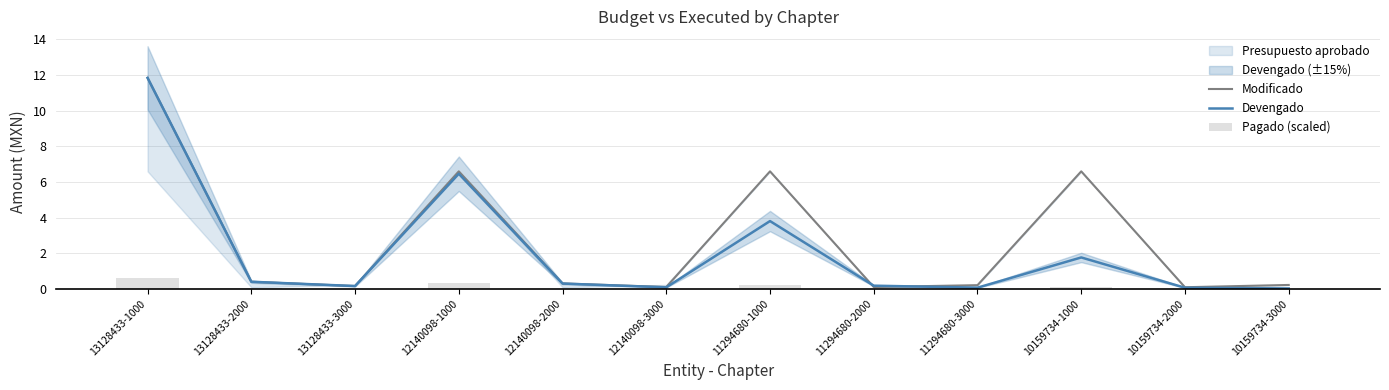

Rank the series by their maximum value, from lowest to highest.

Pagado (scaled), Modificado, Devengado